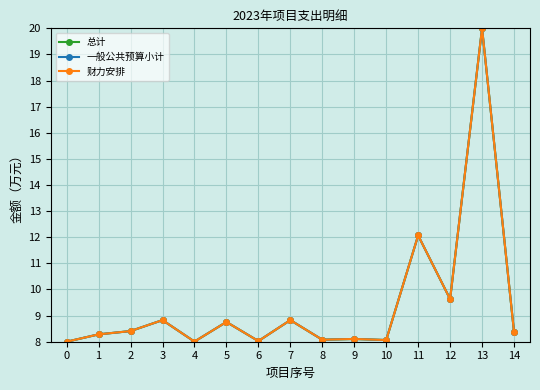

Does the chart have visible grid lines?

Yes